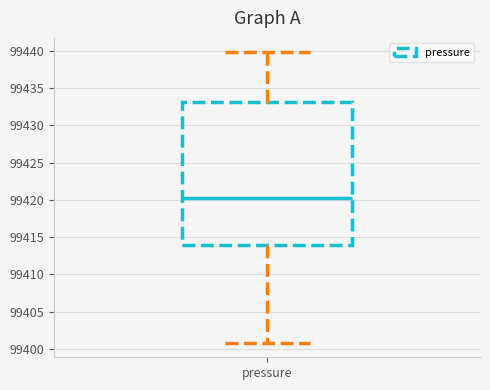

Read this box plot against the y-axis: the position of the median line, the range covered by the box, and the ends of both whiskers. The values are not printed on the chart, so give them approximately, as read against the axis.

median 99420, box 99414 to 99433, whiskers 99401 to 99440